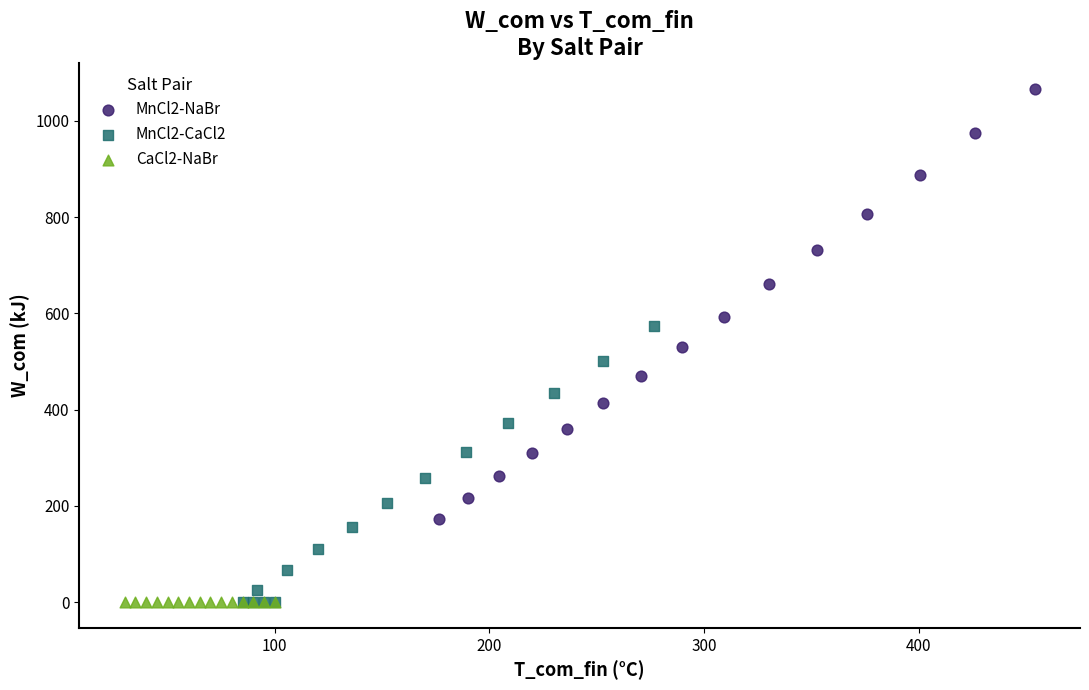

Which series contains the highest Y value?

MnCl2-NaBr